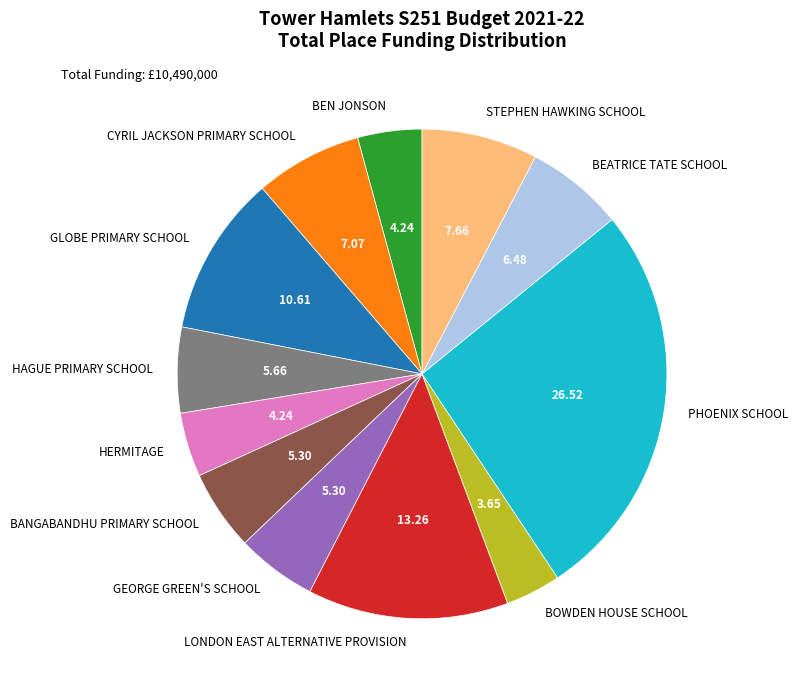

Which category has the biggest portion of the pie?

PHOENIX SCHOOL